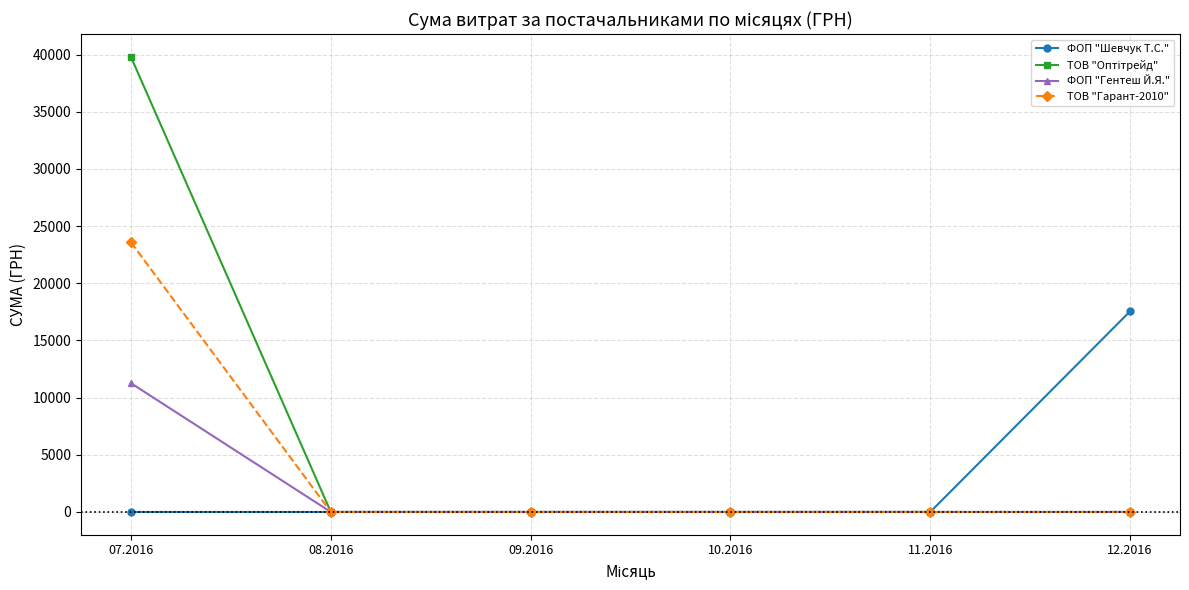

What is the difference between the maximum and second lowest values in the ТОВ "Гарант-2010" series?

23586